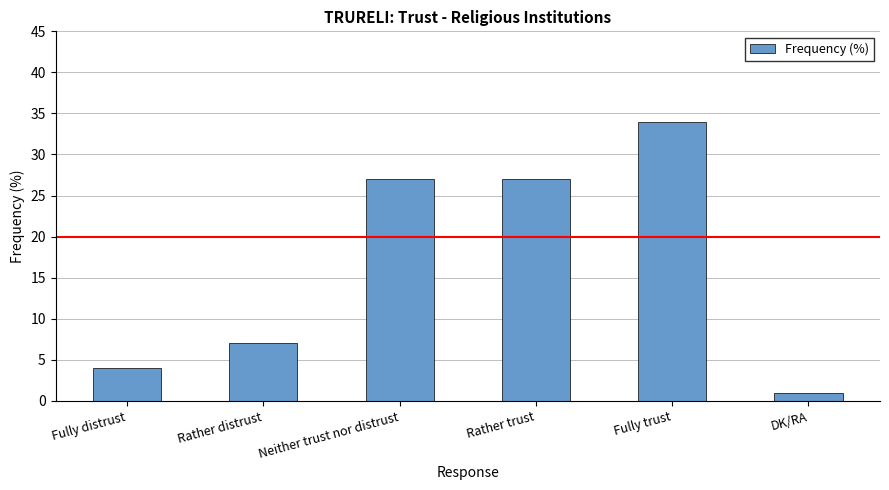

At which category does the chart reach its minimum across all series?

DK/RA